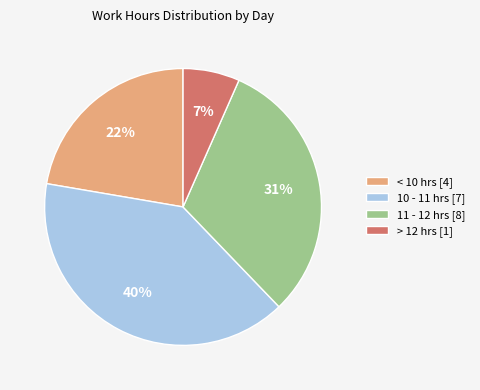

Is it true that 11 - 12 hrs [8] is 41% of the pie?

False